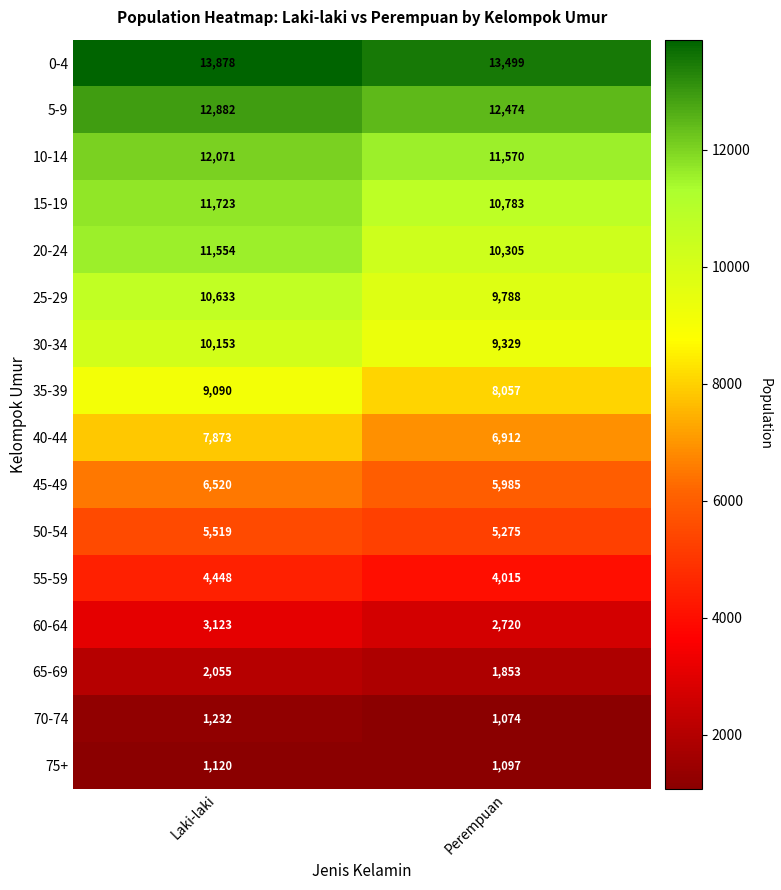

What is the sum of the 30-34 values at Perempuan and Laki-laki?

19482